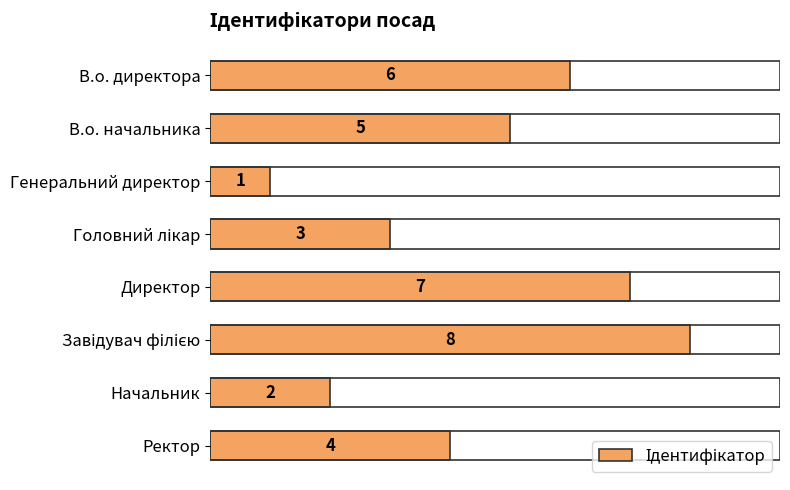

Count the number of categories in the chart.

8